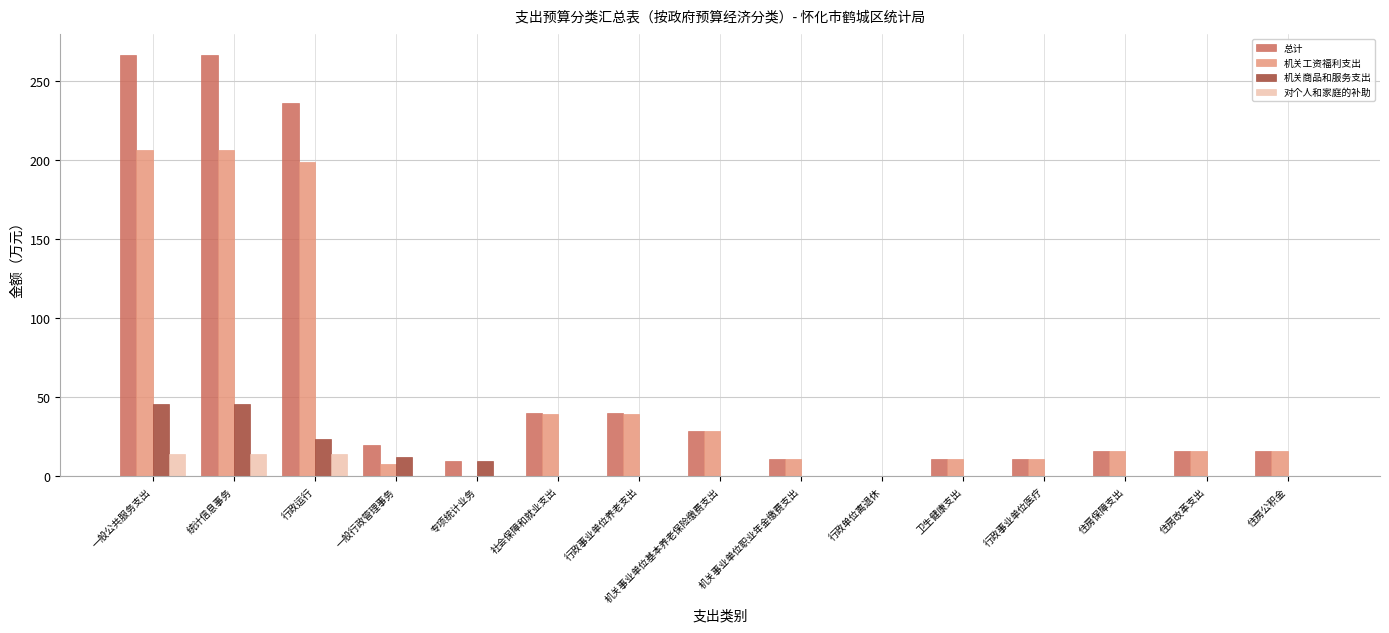

What is the highest value of the 总计 series?

266.2